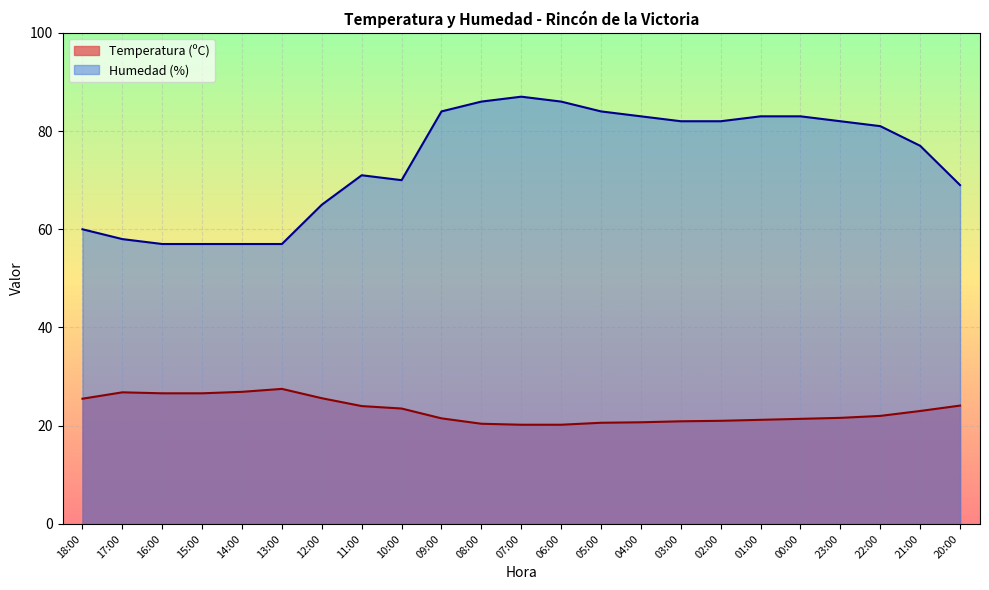

How many distinct data groups are displayed?

2